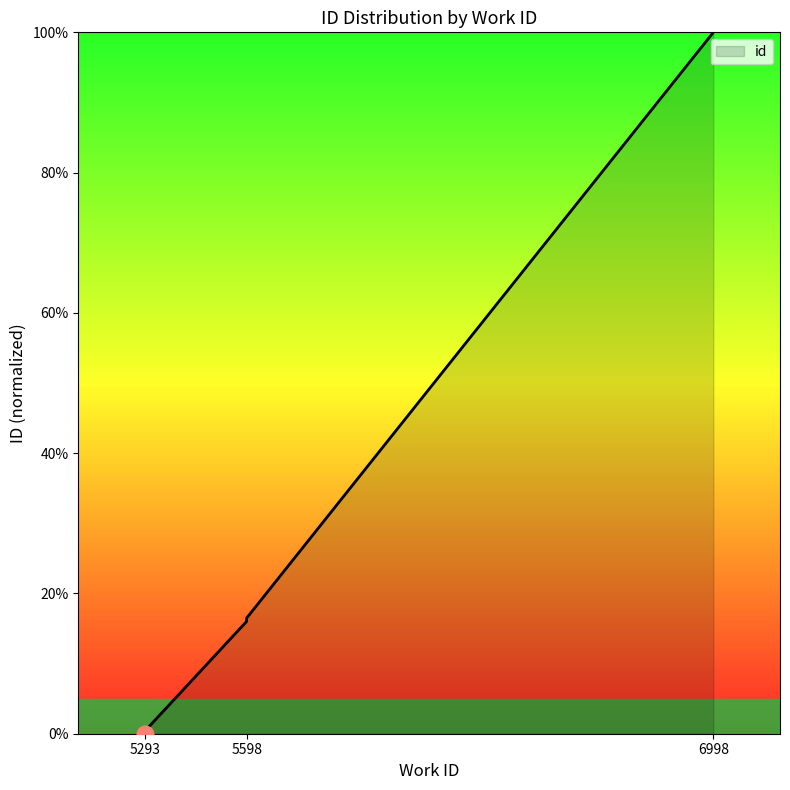

Reading left to right, list all the values displayed in this chart.

5293=0.0	5293=0.4	5598=16.0	5598=16.0	5598=16.1	5598=16.1	5598=16.3	5598=16.4	5598=16.5	6998=100.0